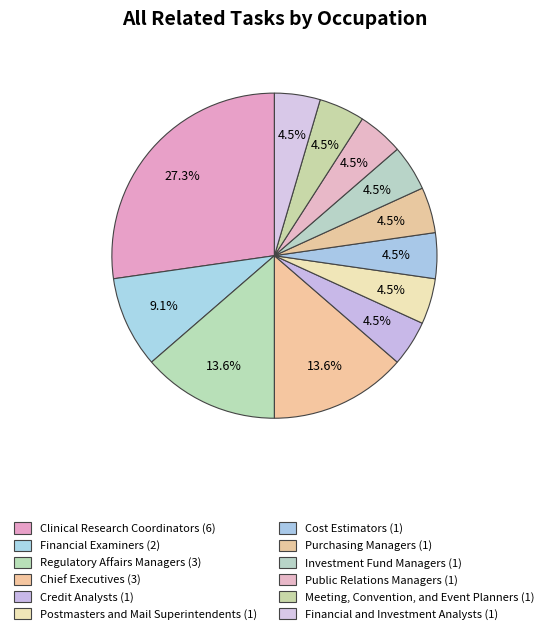

True or false: Investment Fund Managers (1) accounts for 5% of the total.

True